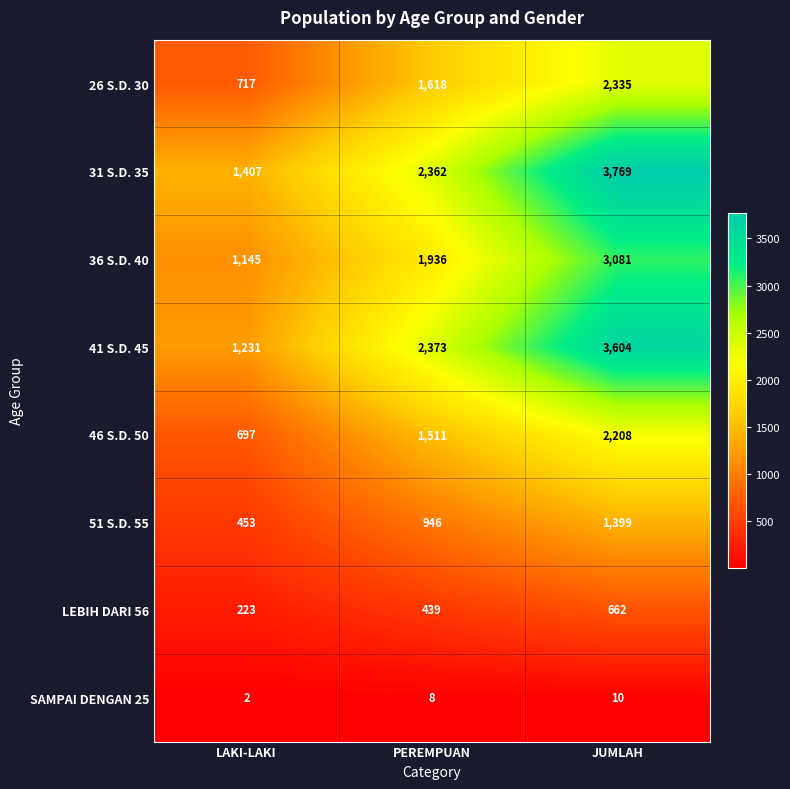

What is the difference between the highest and lowest values at JUMLAH?

3759